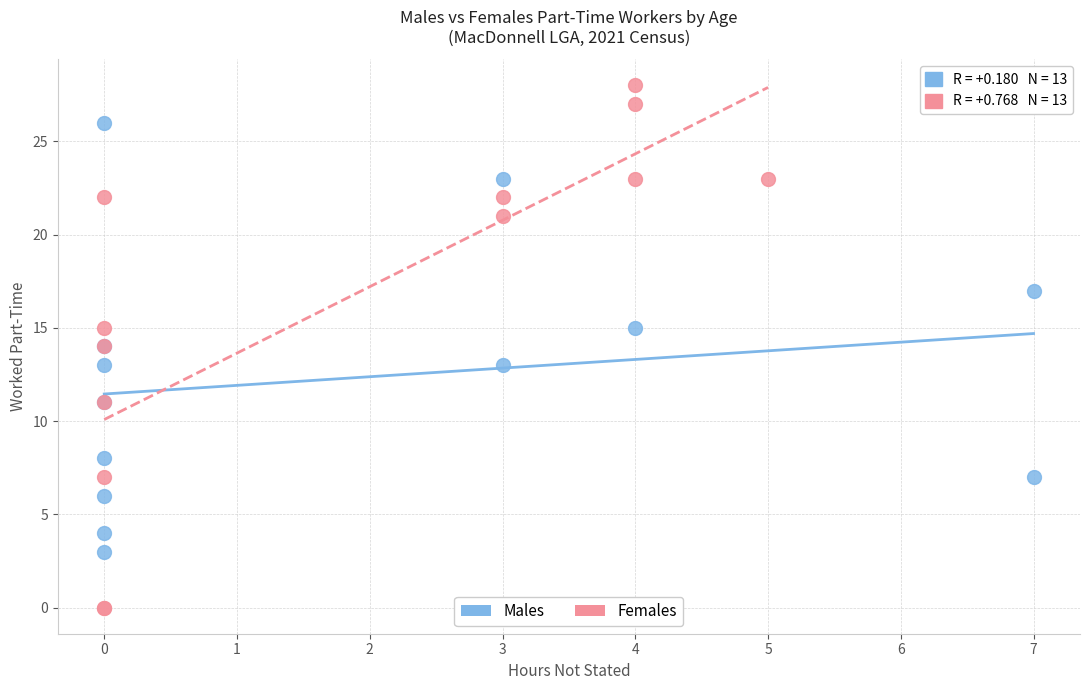

Which series reaches the maximum Y coordinate?

Females